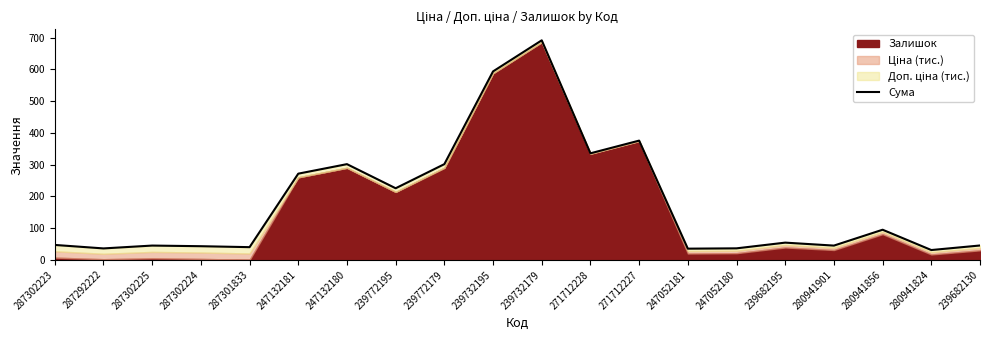

What is the label of the 11th point from the left?

239732179